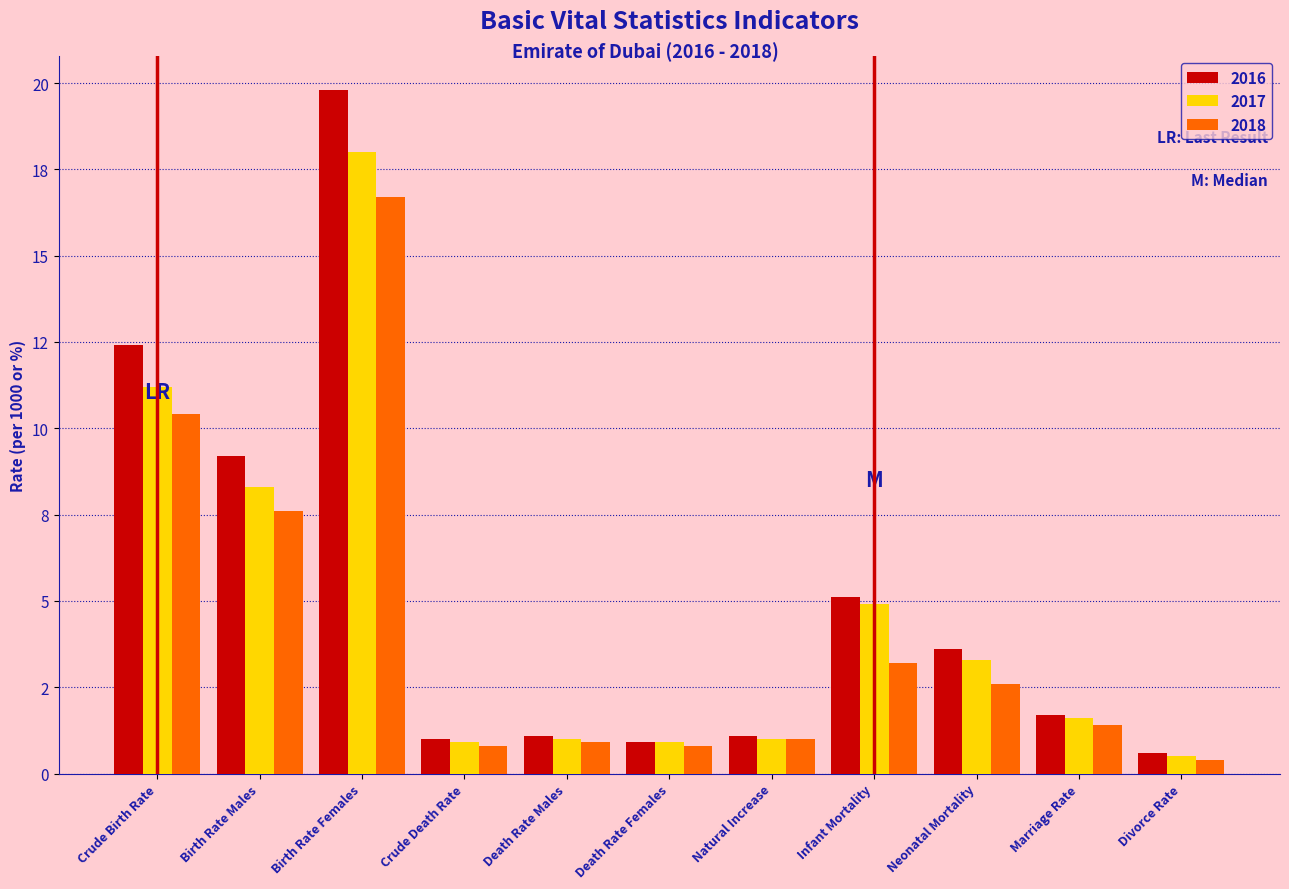

What are all the series names shown in the legend?

2016, 2017, 2018